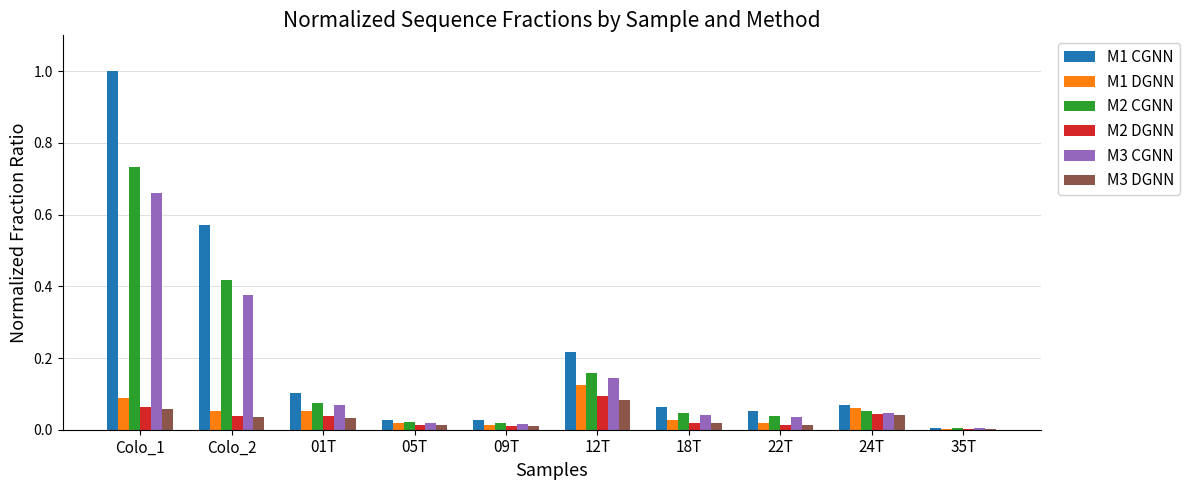

At which category does the chart reach its peak across all series?

Colo_1